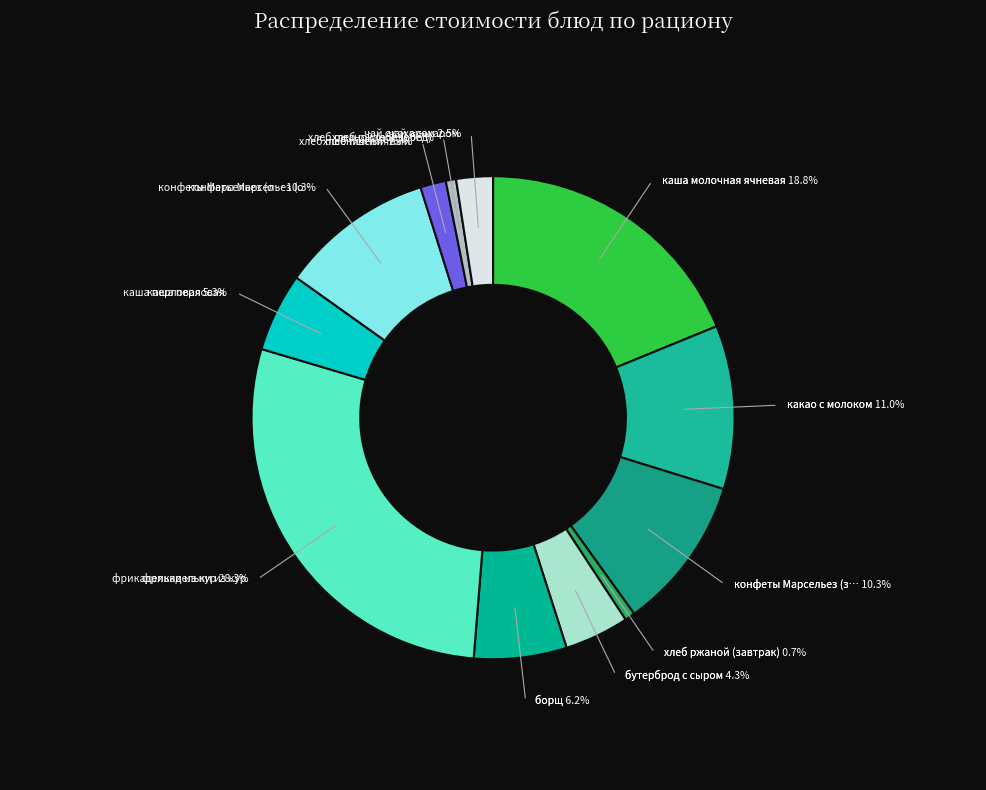

Is конфеты Марсельез (завтрак) the majority of the pie?

No